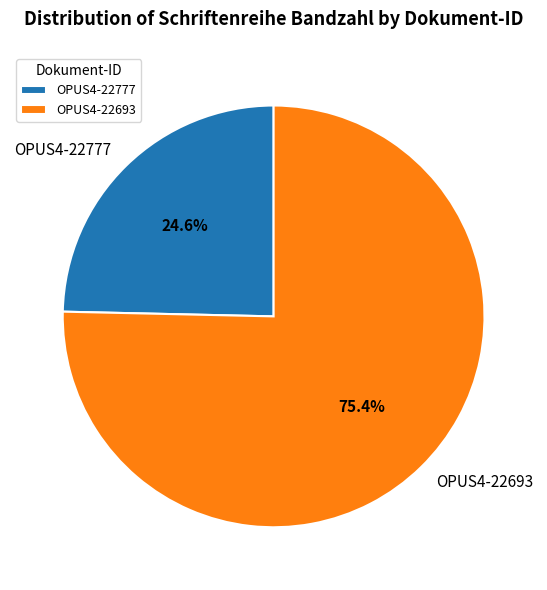

To the nearest percent, what is the difference between the largest and smallest slice percentages?

51%